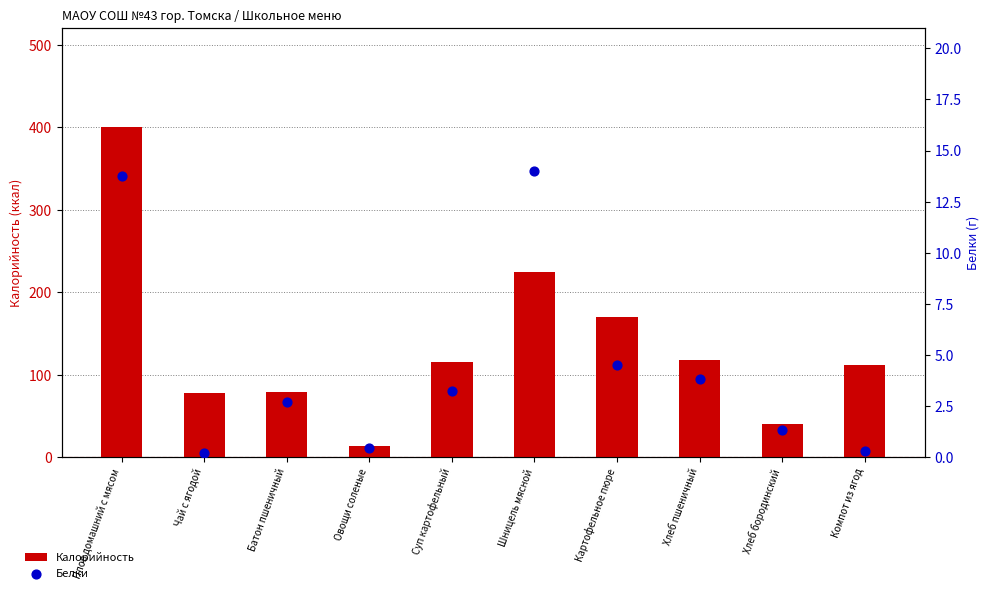

Is the value of Белки at Плов домашний с мясом greater than the value of Калорийность at Компот из ягод?

No